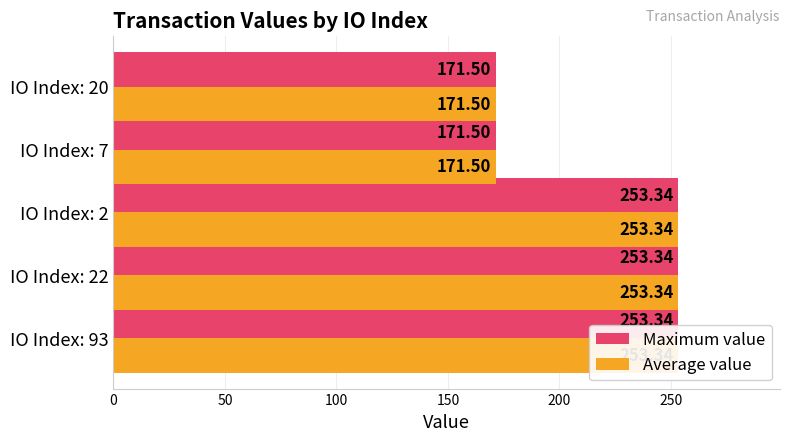

What is the lowest value of the Average value series?

171.5